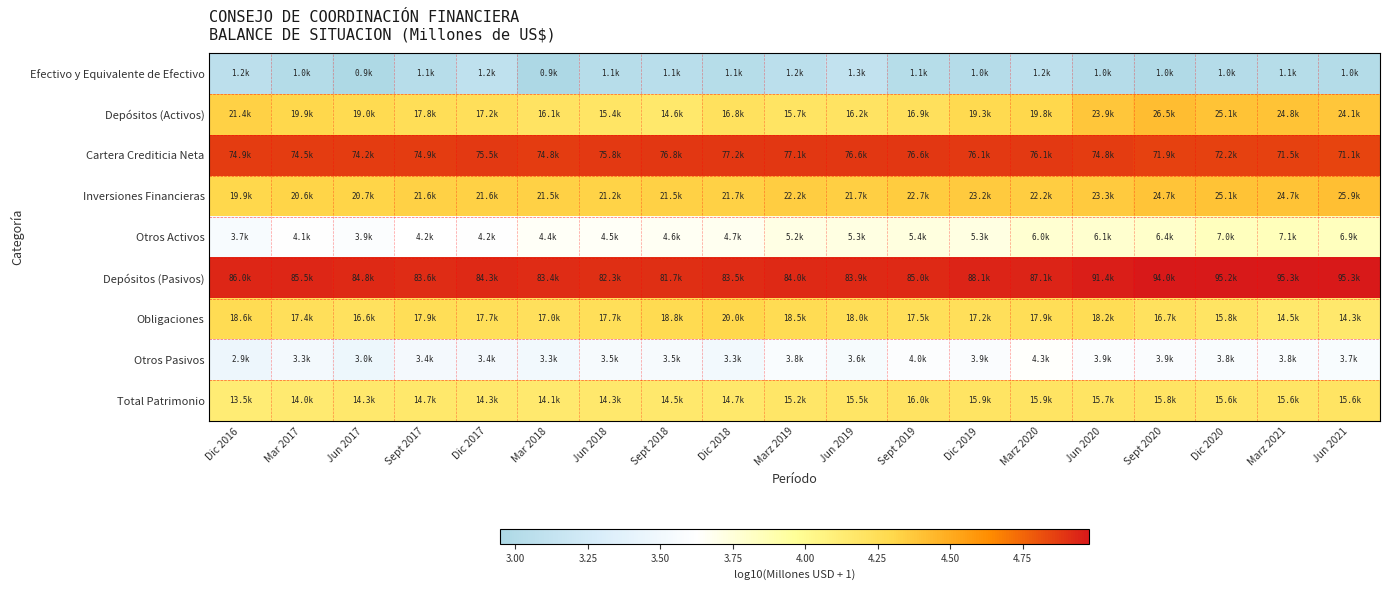

What is the maximum value shown in the chart?

5.0